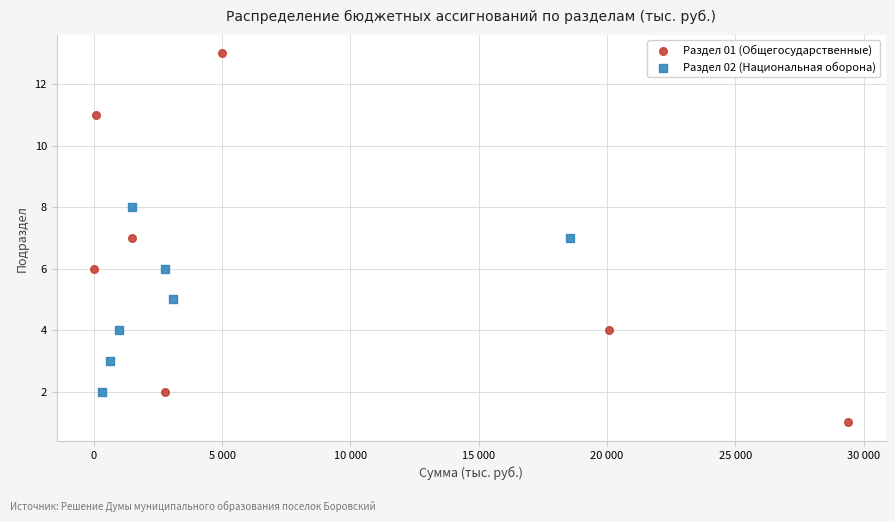

Which series contains the lowest Y value?

Раздел 01 (Общегосударственные)